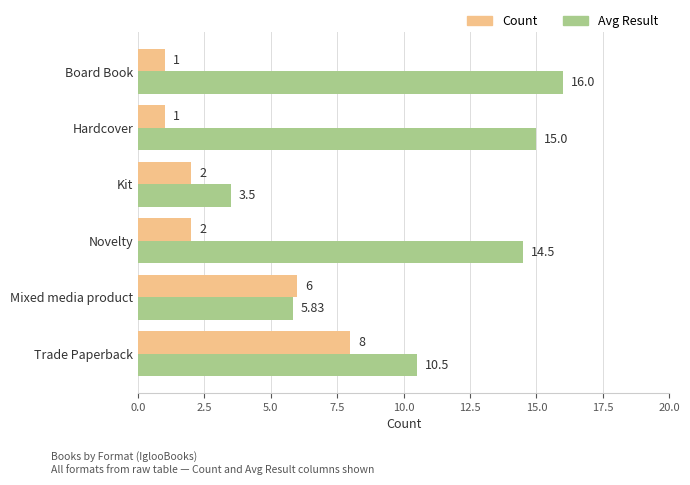

At which label does Avg Result reach its minimum?

Kit